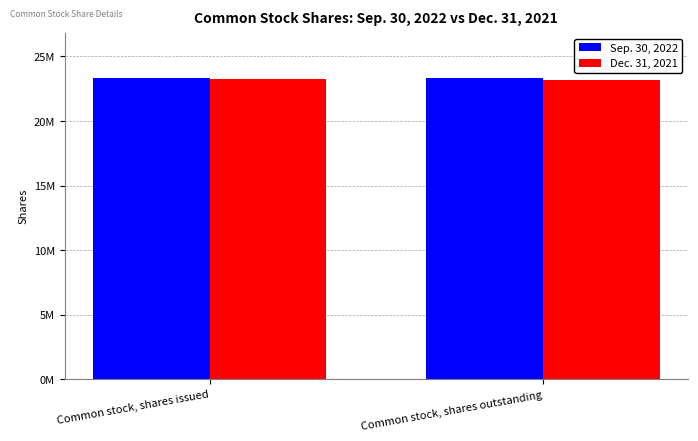

Does the chart contain stacked bars?

No